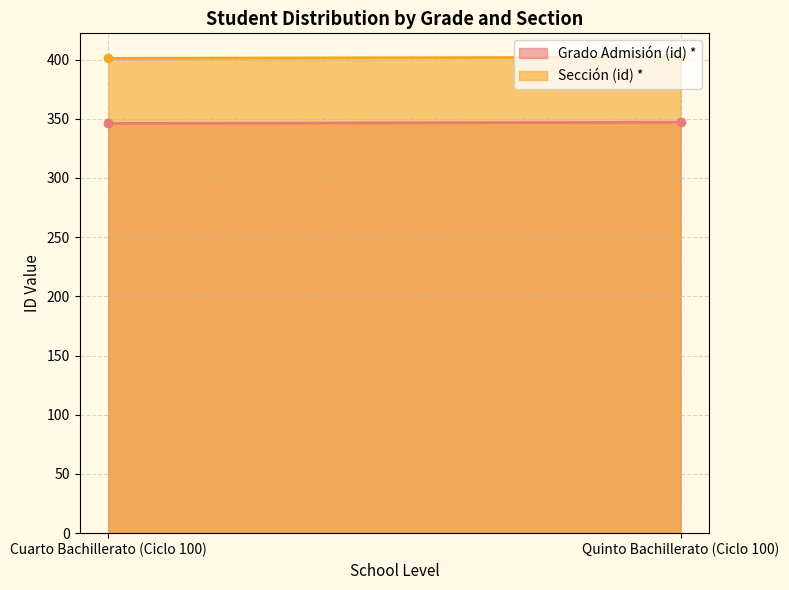

True or false: Grado Admisión (id) * has a value of 182 at Quinto Bachillerato (Ciclo 100).

False